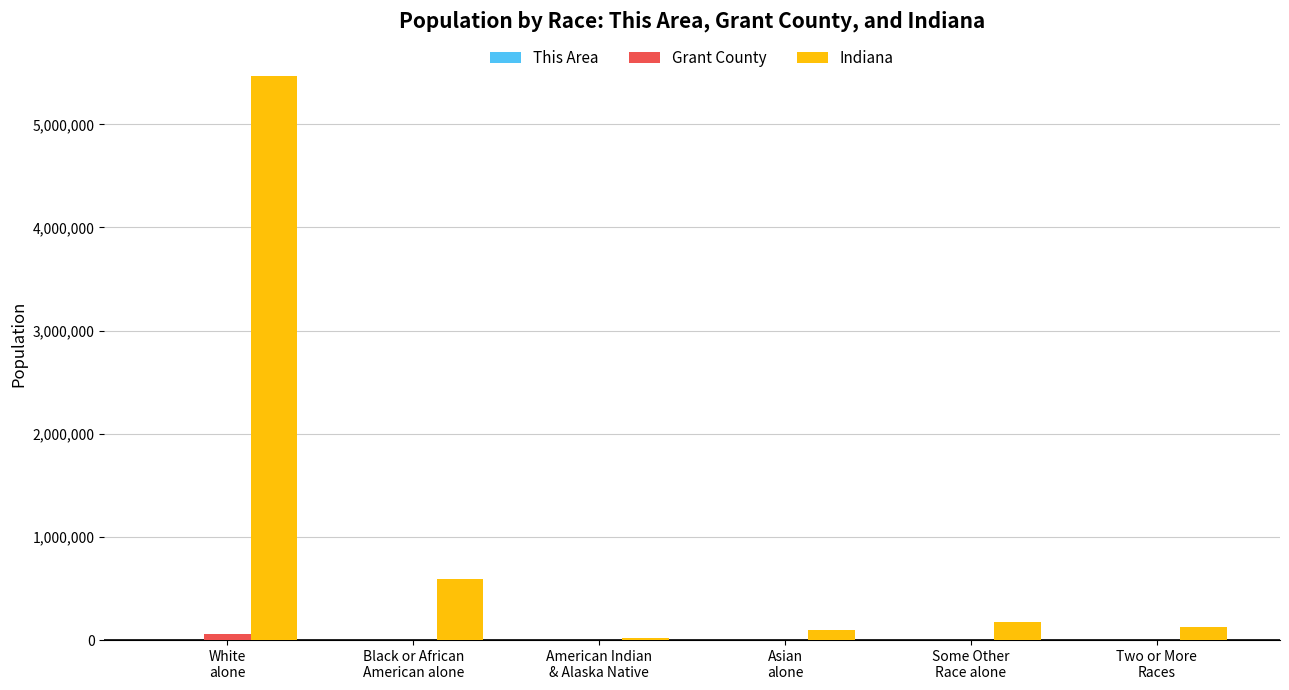

What is the maximum value shown in the chart?

5467906